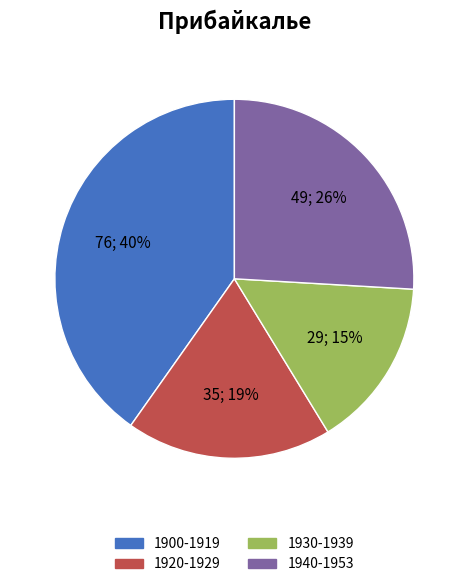

The 1900-1919 slice represents 40% of the pie. True or false?

True